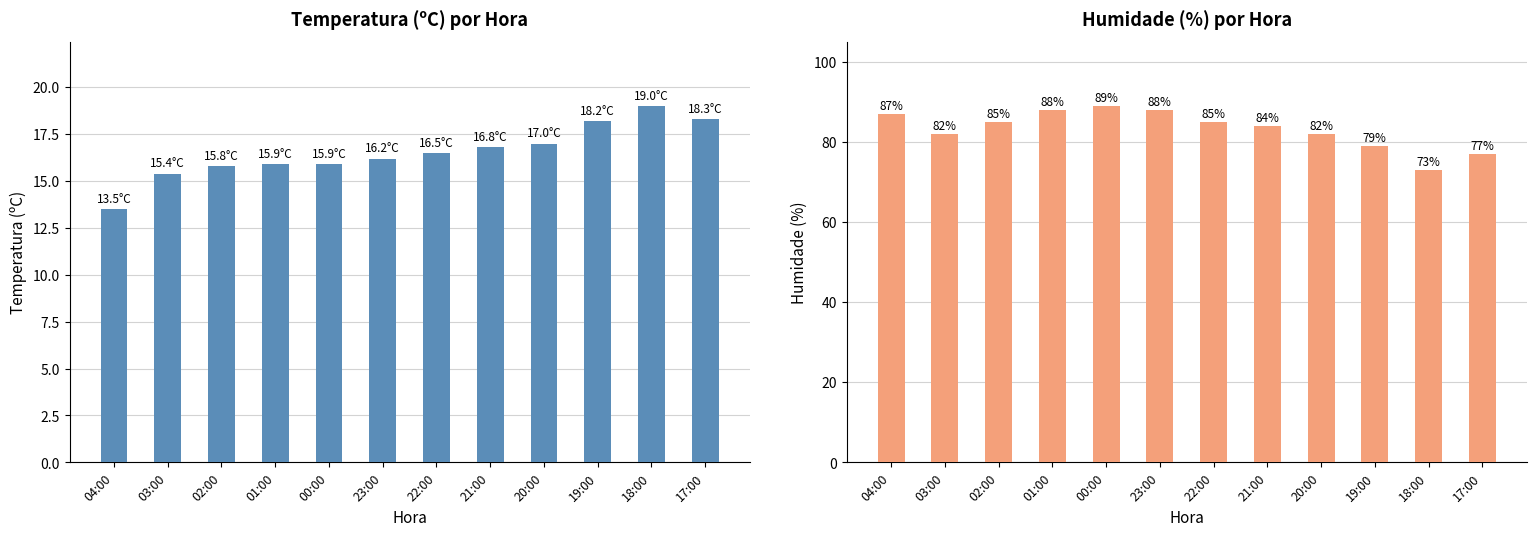

What is the average value of the Humidade (%) series?

83.2